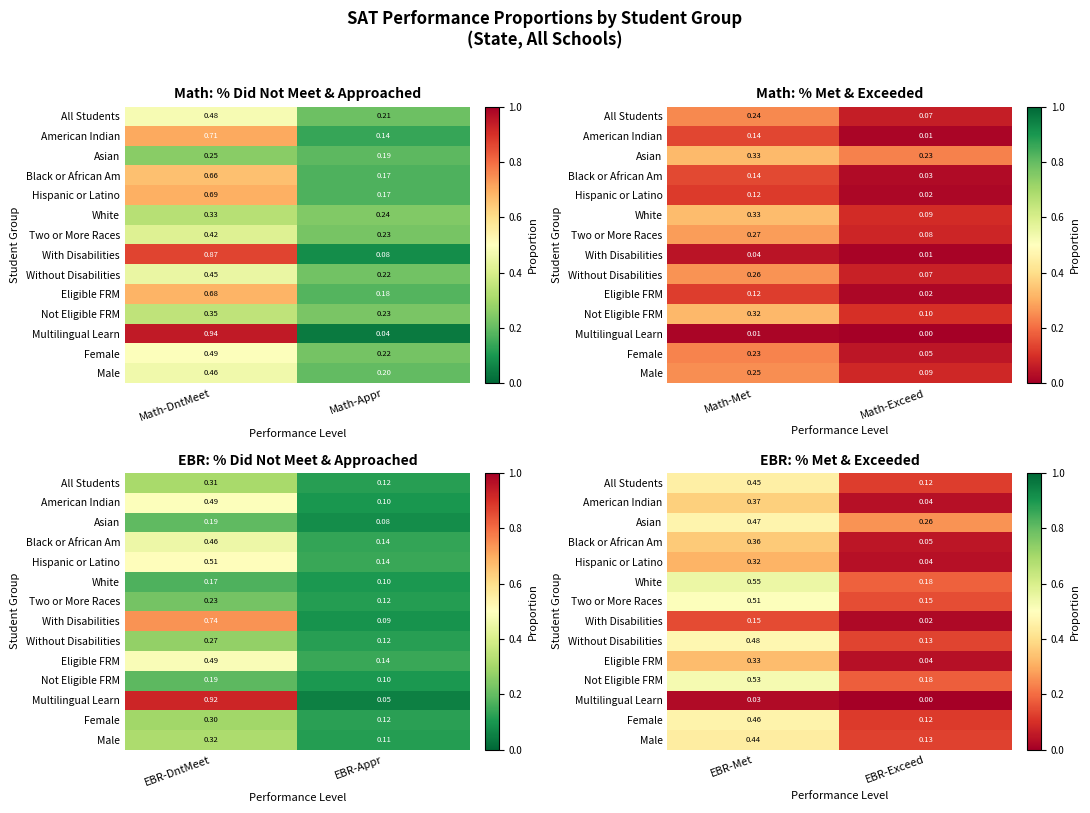

Which has a higher value, Math-Appr or Math-DntMeet?

Math-DntMeet